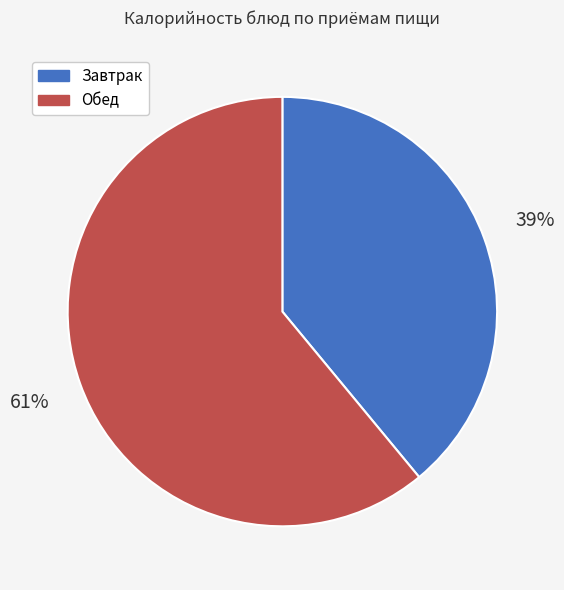

How many slices are in this pie chart?

2